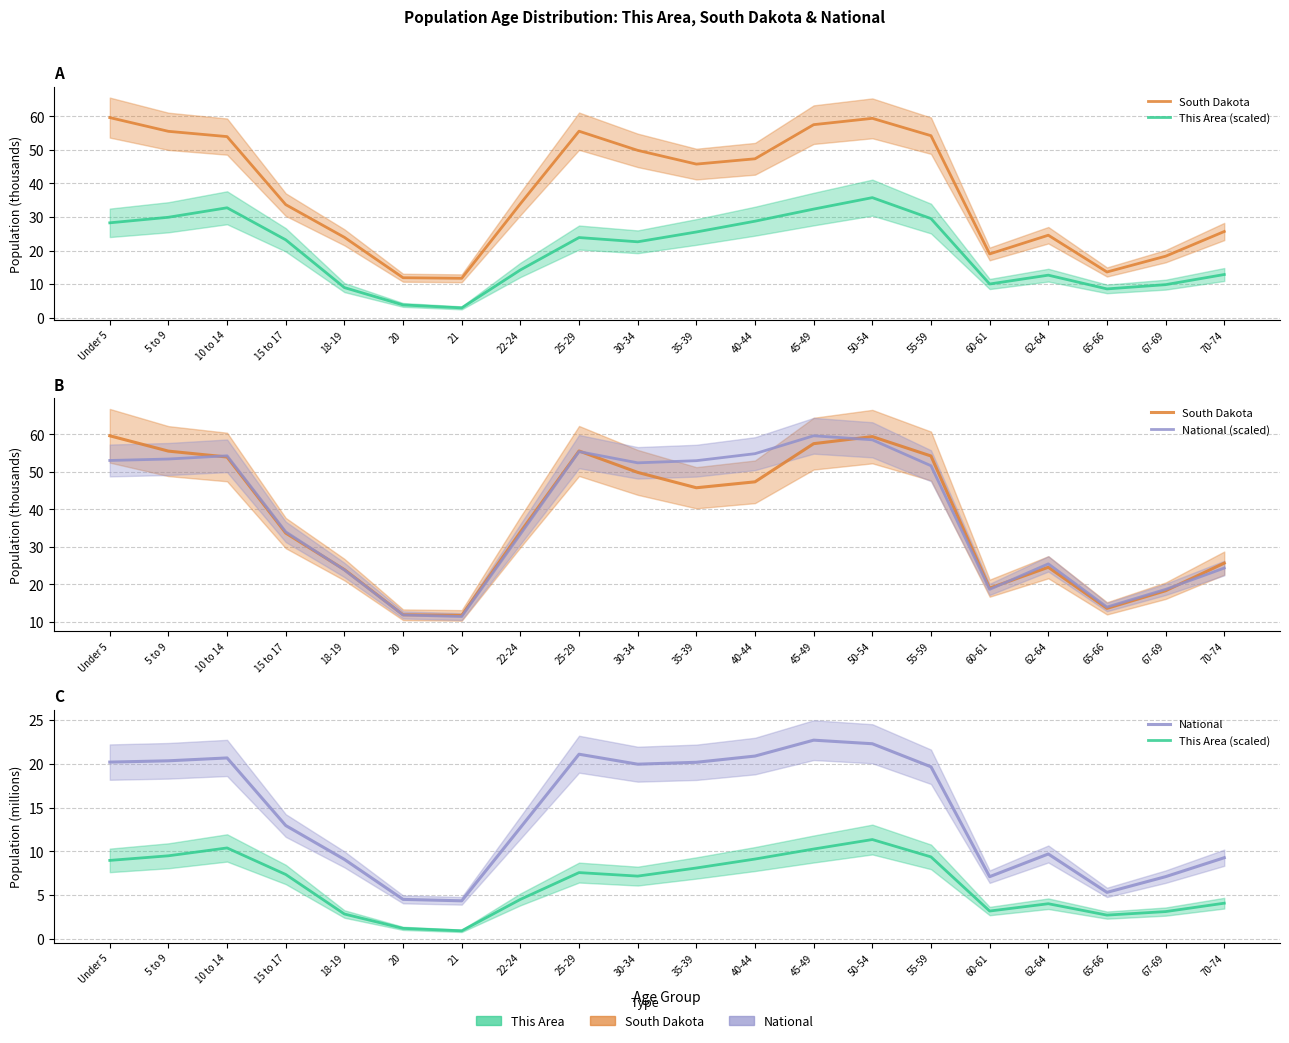

What is the sum of all This Area (scaled) values?

125.9